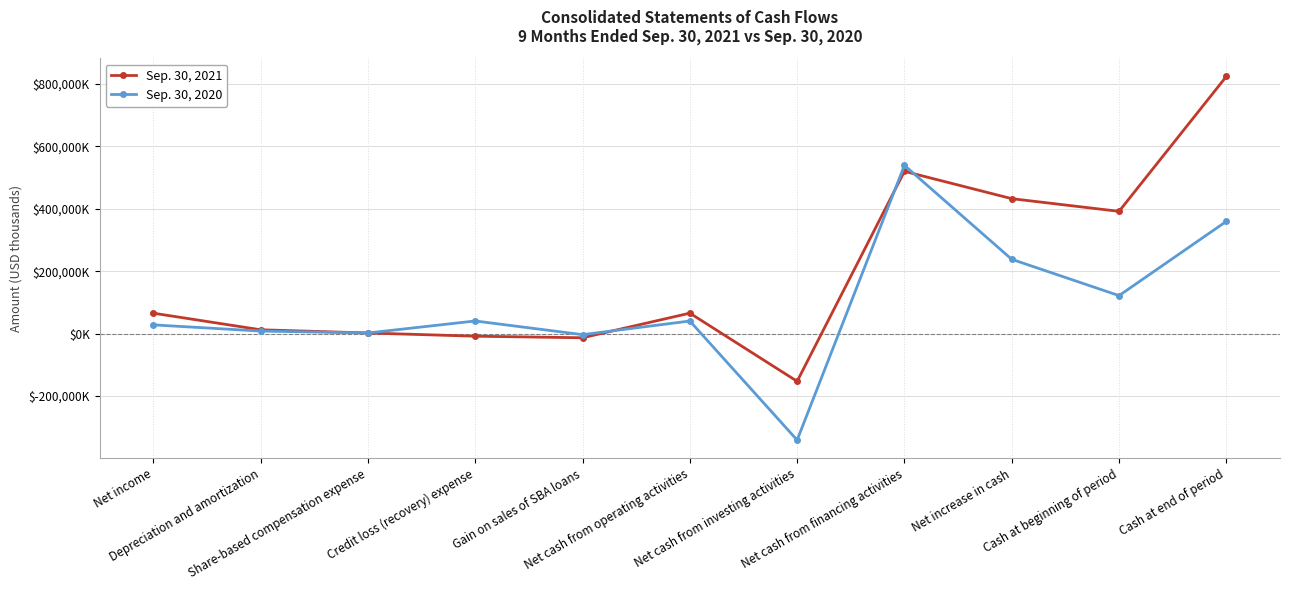

What position from the left is Share-based compensation expense?

3